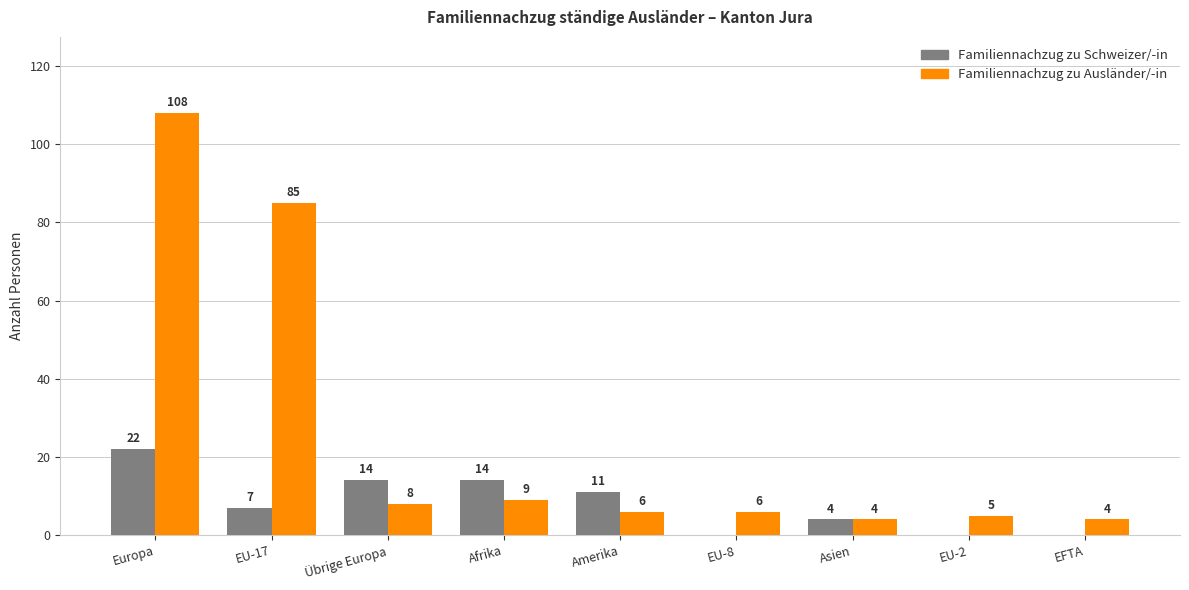

Which series has the widest spread of values?

Familiennachzug zu Ausländer/-in